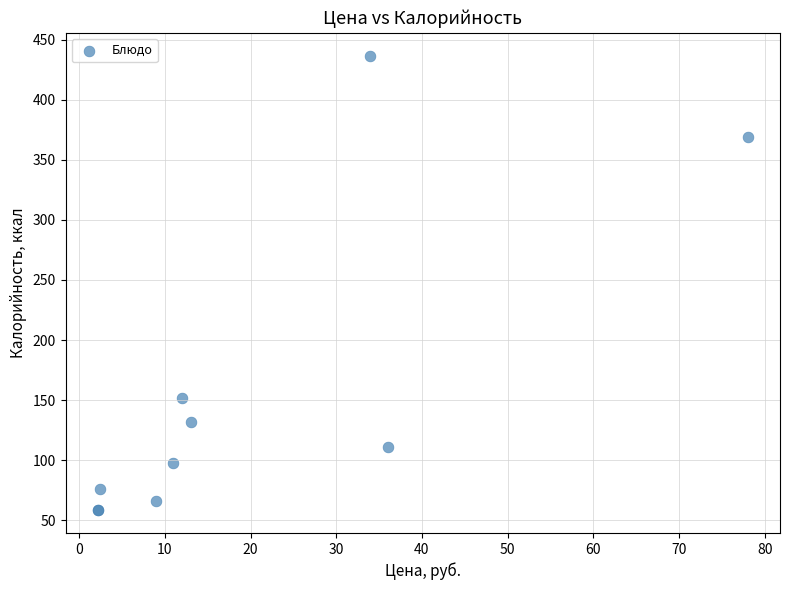

What Y value in the scatter plot is closest to 247?

151.8